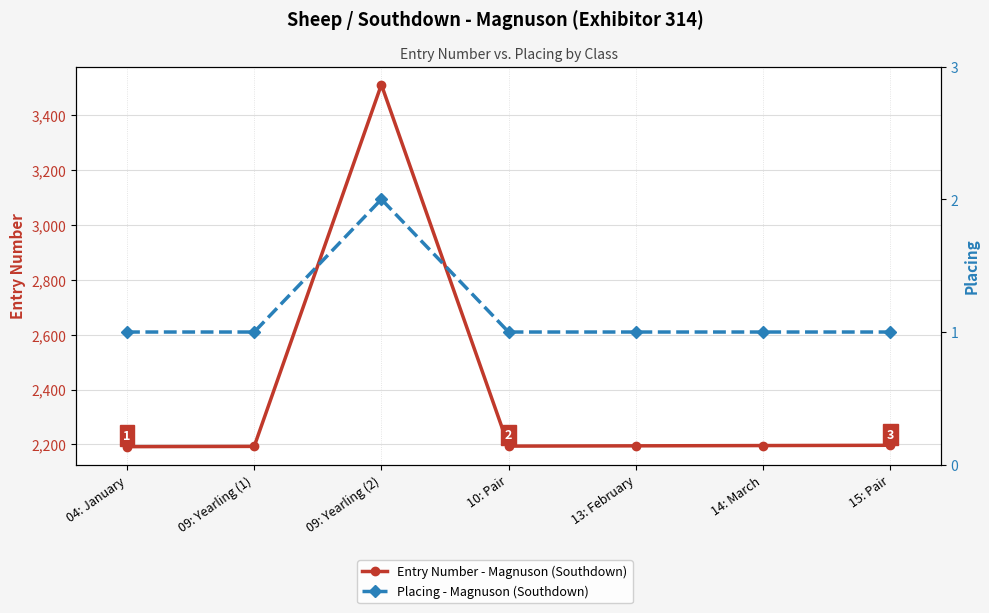

What is the difference between the maximum and minimum values in the Placing series?

1